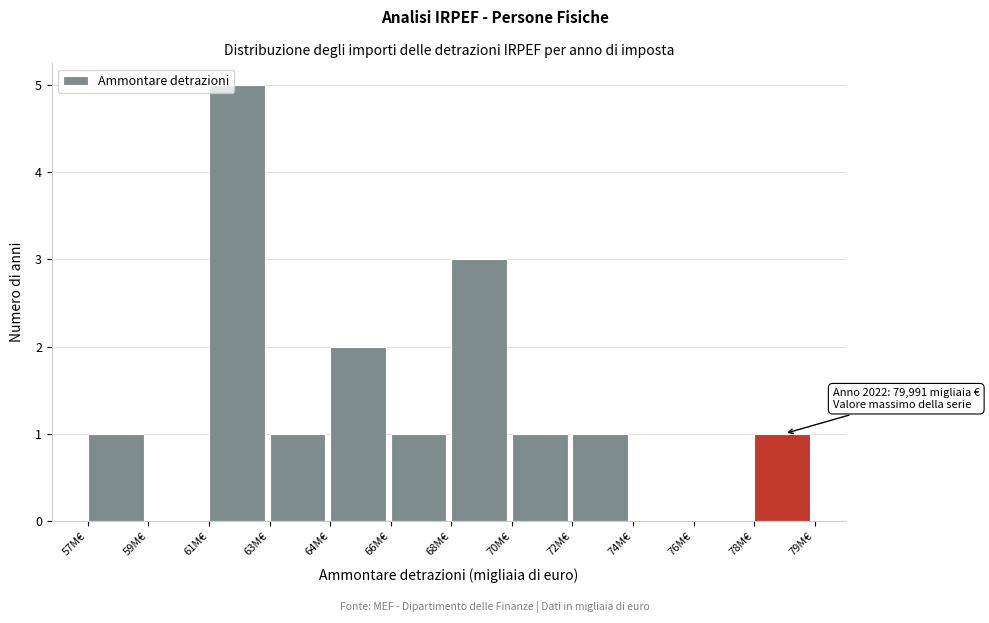

Reading left to right, extract all data points from this chart.

57M€=1	59M€=0	61M€=5	63M€=1	64M€=2	66M€=1	68M€=3	70M€=1	72M€=1	74M€=0	76M€=0	78M€=1